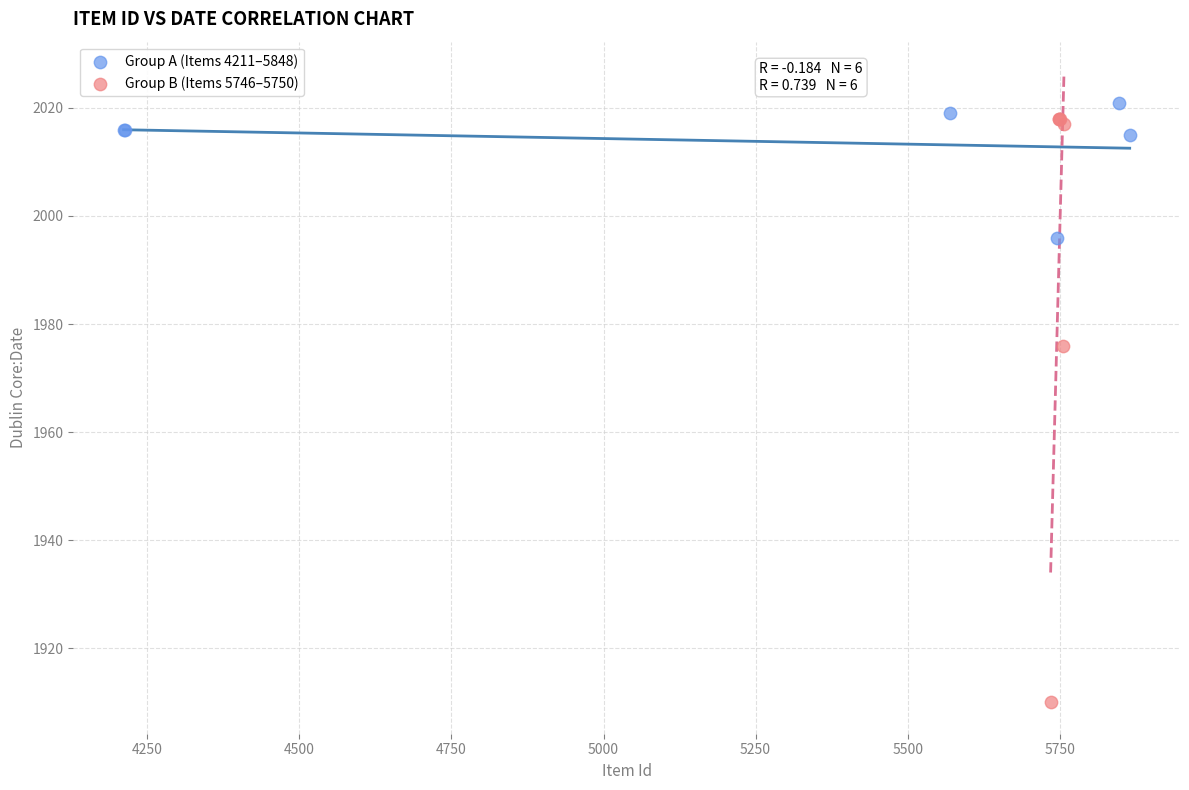

Which series has the largest Y range (max minus min)?

Group B (Items 5746–5750)